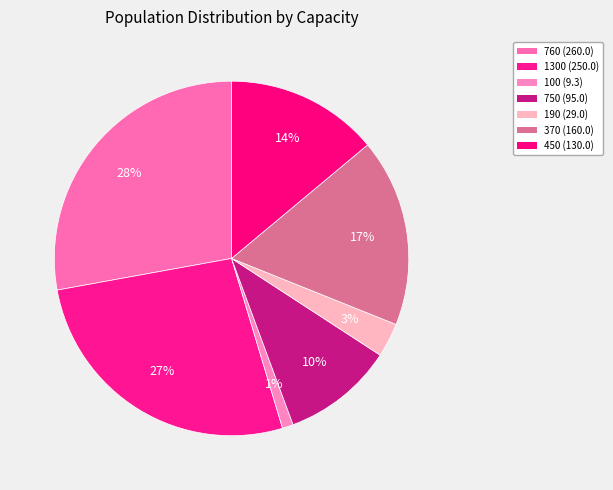

How many segments does this pie chart have?

7